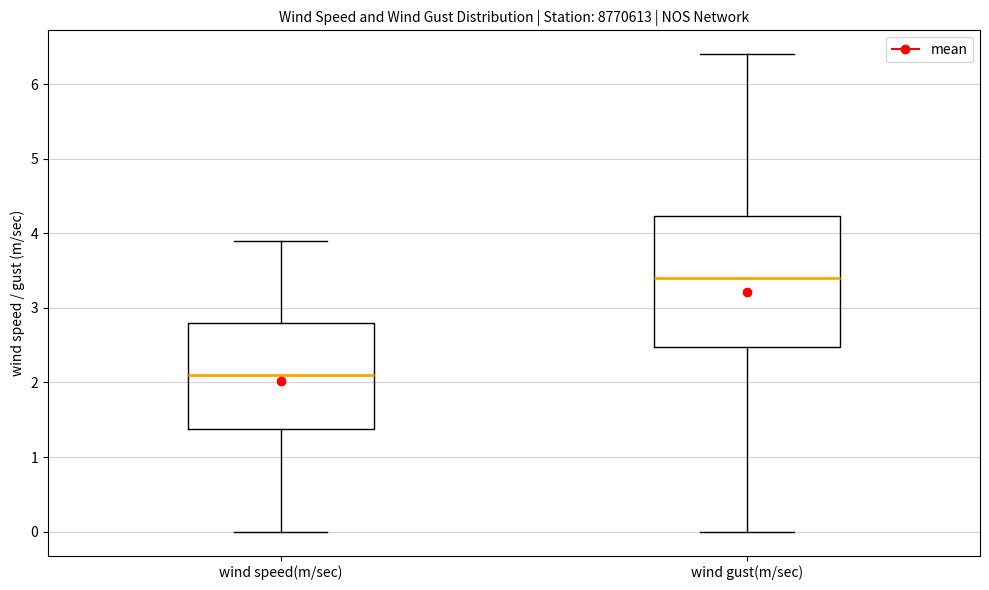

Which box is the tallest, from its lower edge to its upper edge?

wind gust(m/sec)